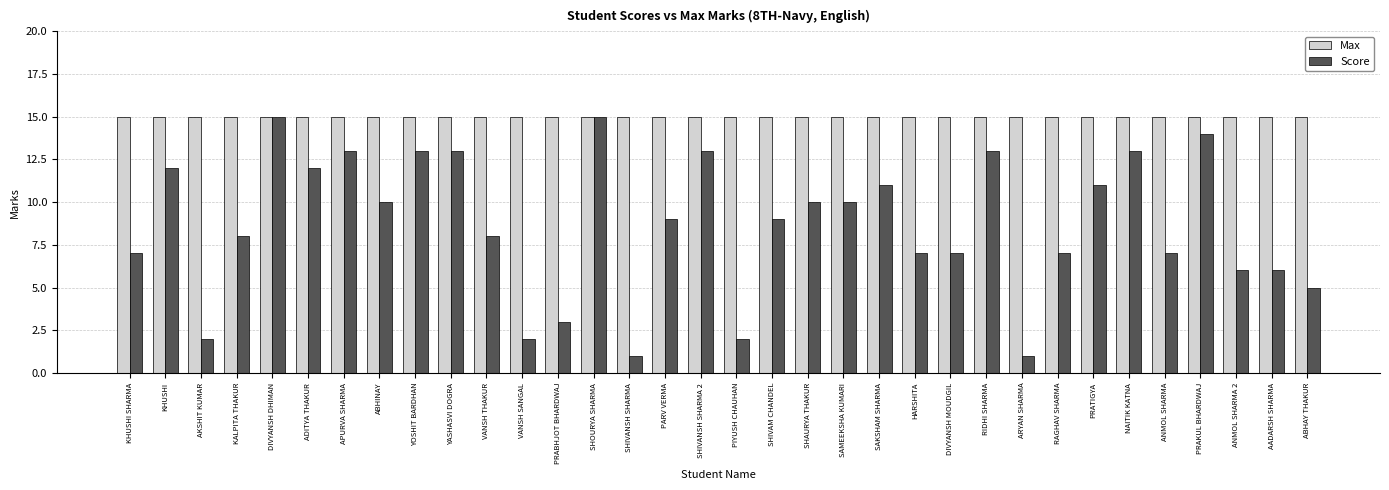

What is the value of the Score bar at the 25th from the left?

13